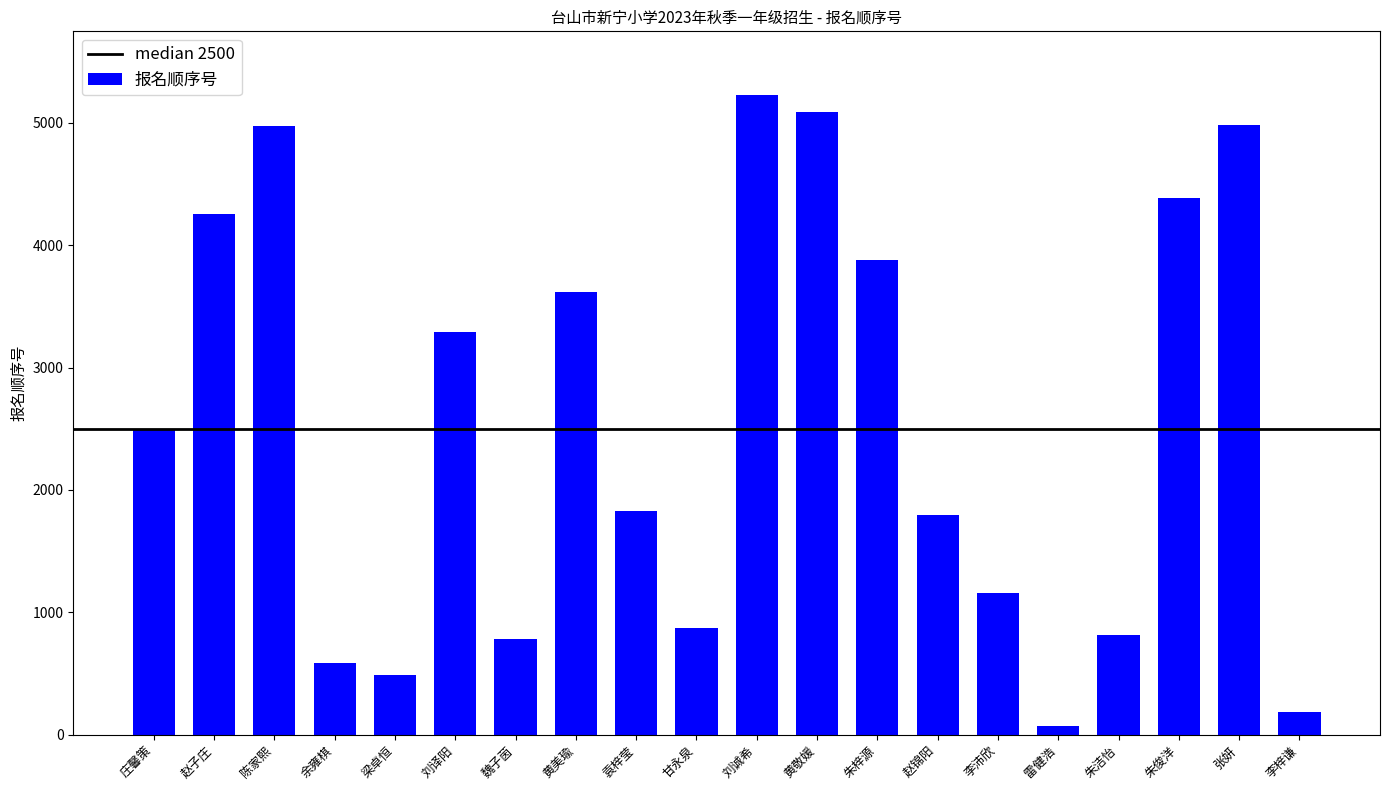

Are the bars horizontal?

No